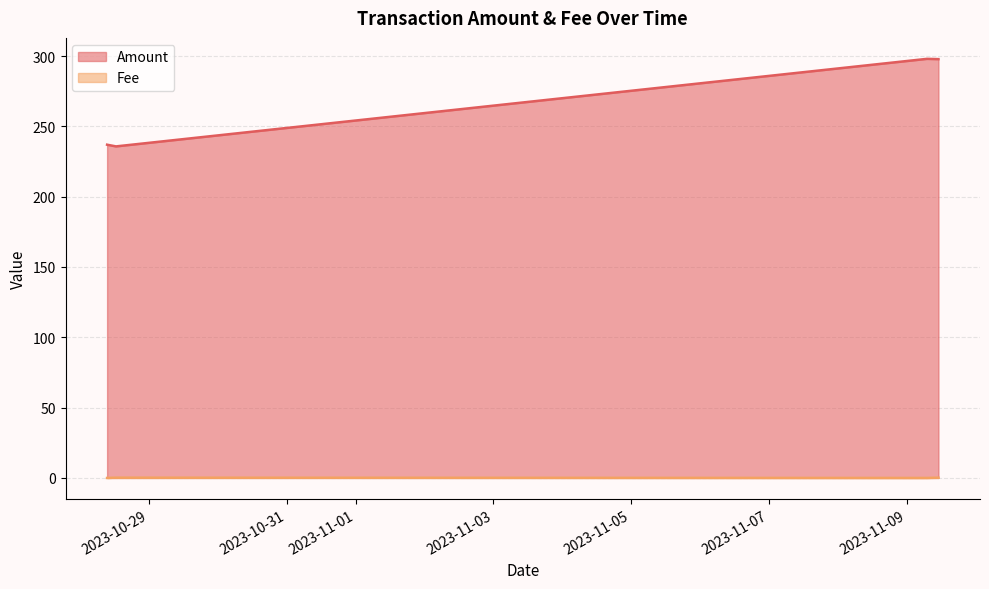

Between 2023-10-28 12:30:00 and 2023-11-09 11:06:00, which is larger?

2023-10-28 12:30:00